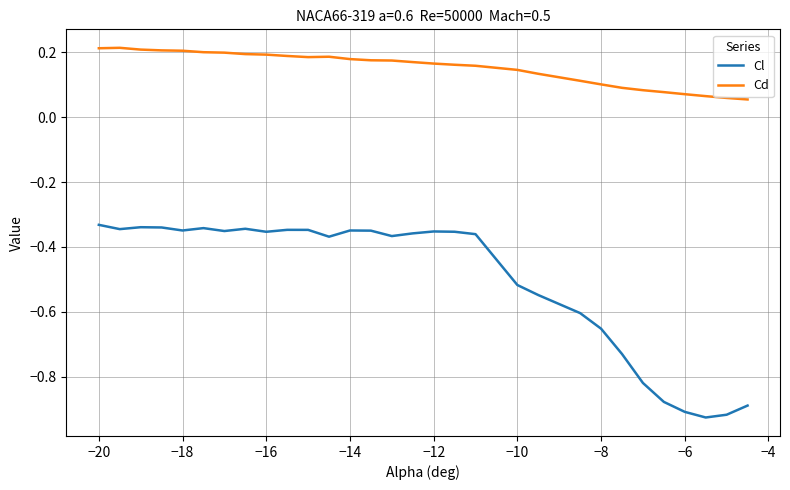

Which series has the widest spread of values?

Cl